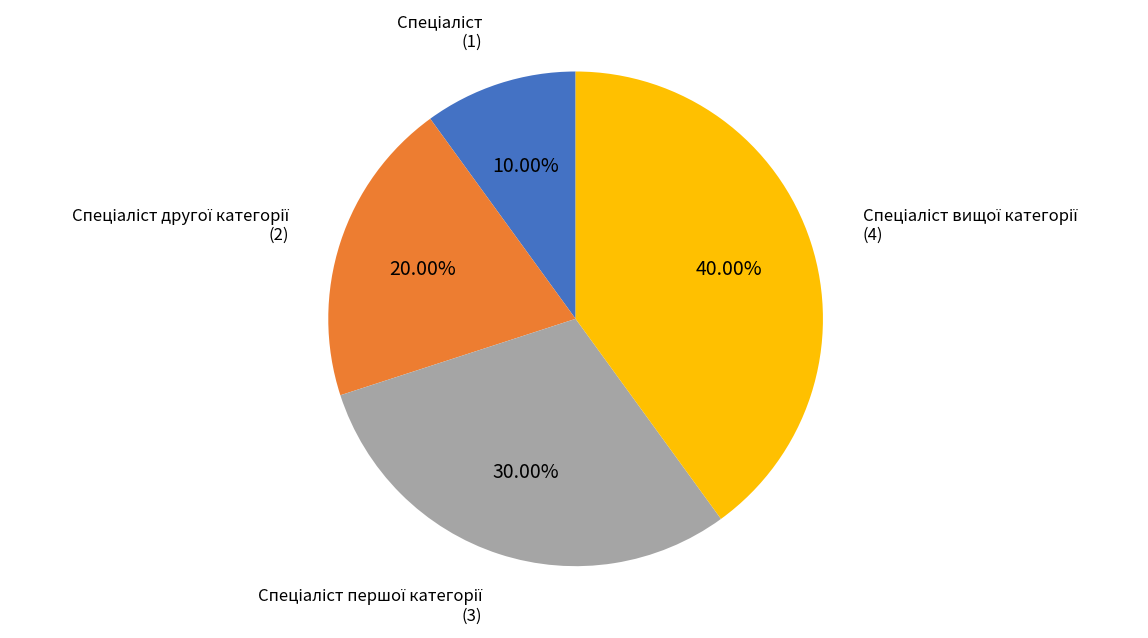

Is there any slice that represents more than half of the pie?

No